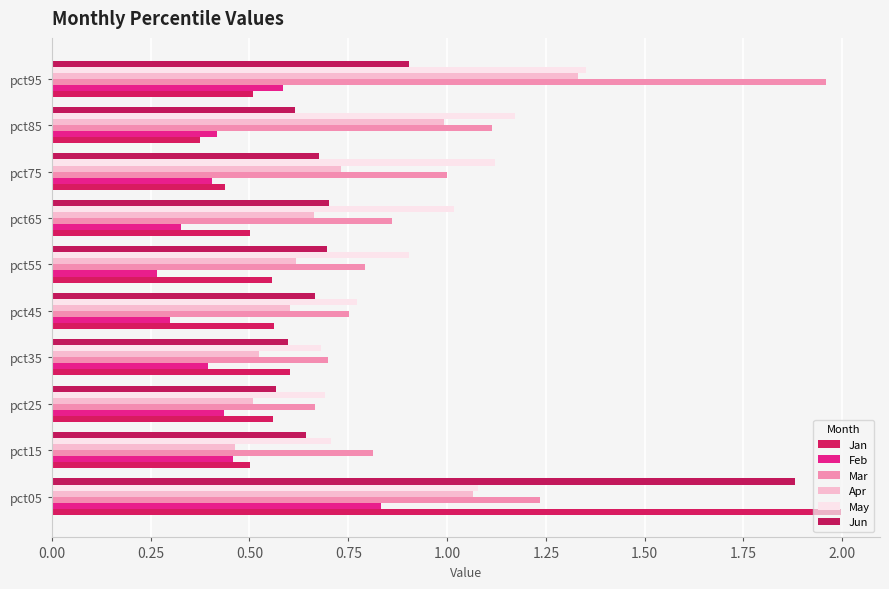

What is the difference between the second highest and minimum values in the Feb series?

0.3